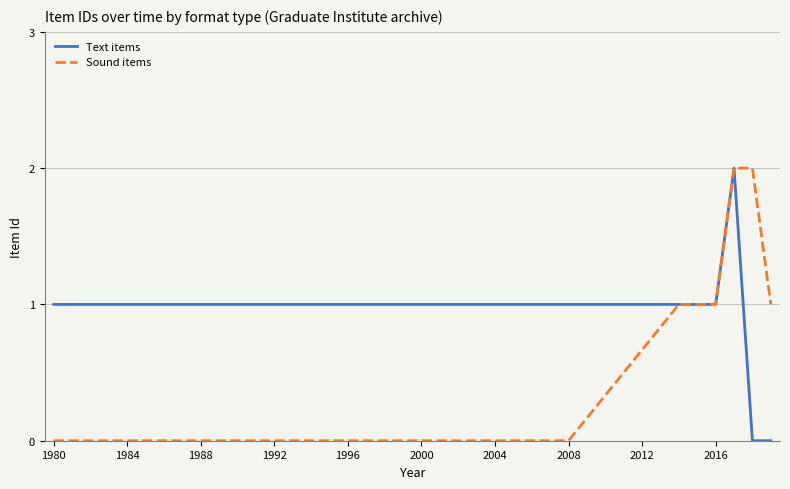

What are all the series names shown in the legend?

Text items, Sound items